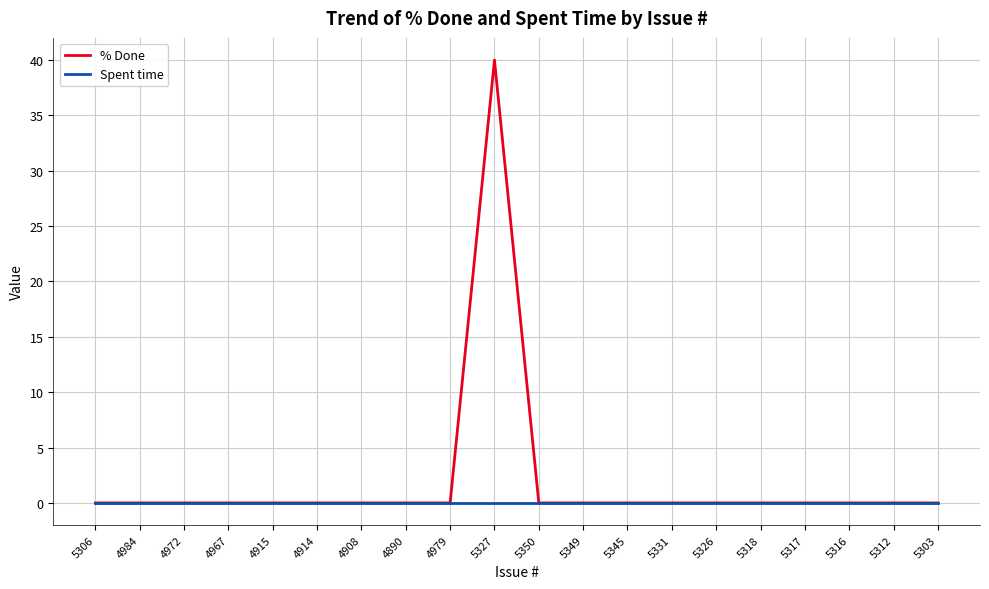

Rank the series by their maximum value, from highest to lowest.

% Done, Spent time